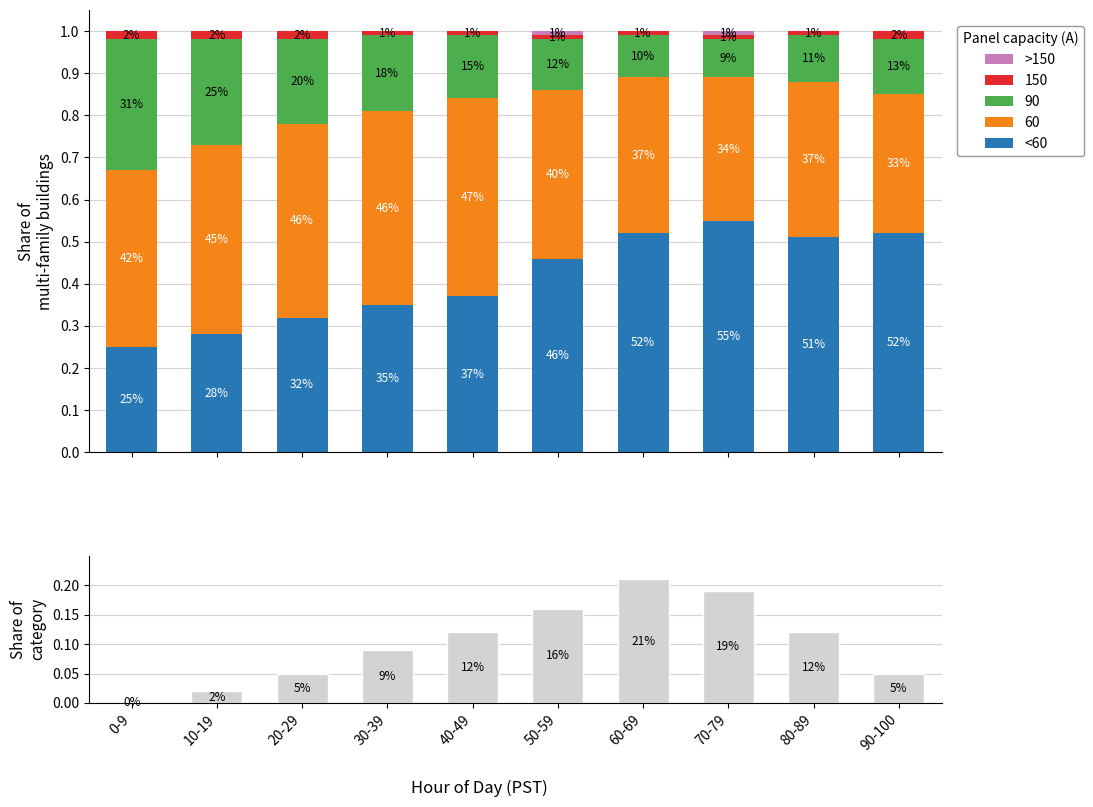

Between 0-9 and 70-79, which series saw the biggest shift?

<60